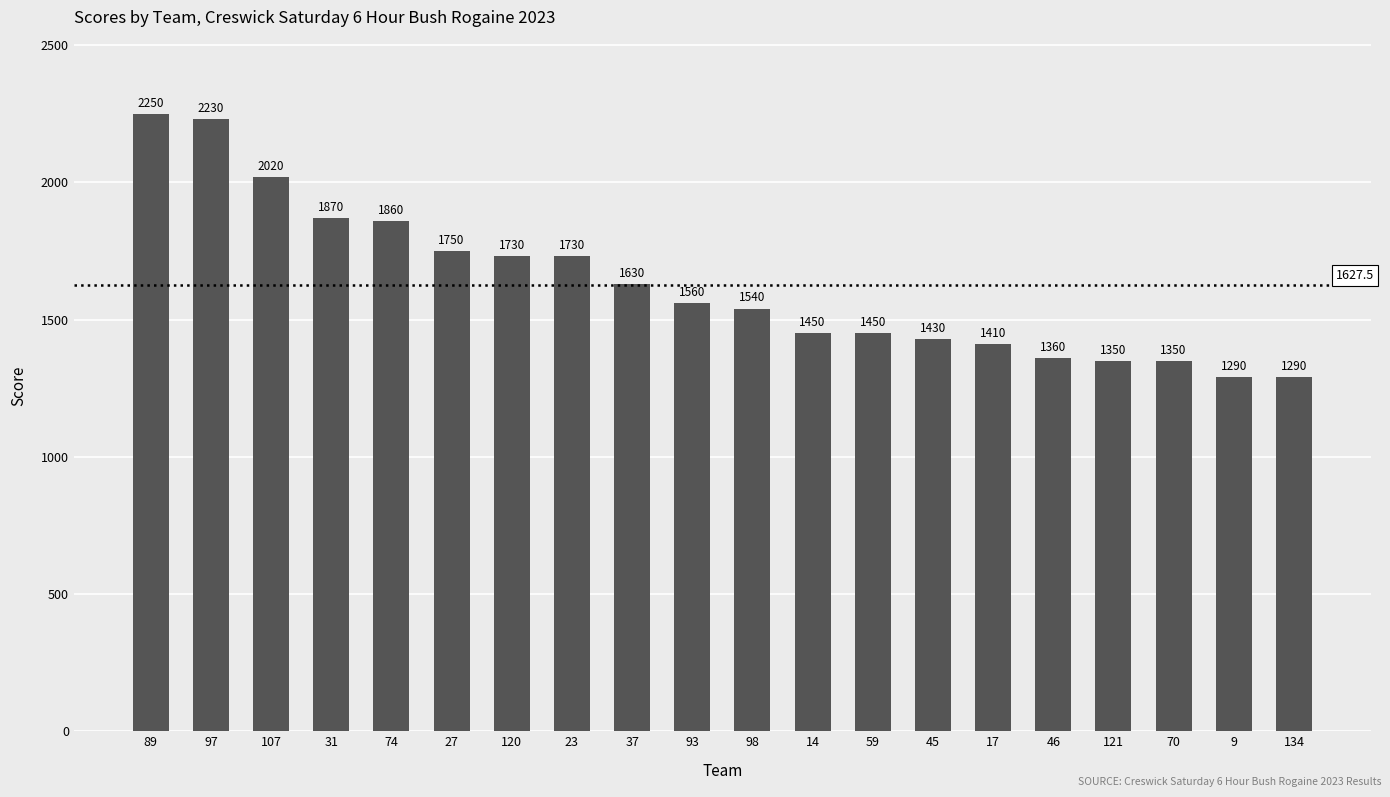

What value does the data have at 107, to the nearest 100?

2000